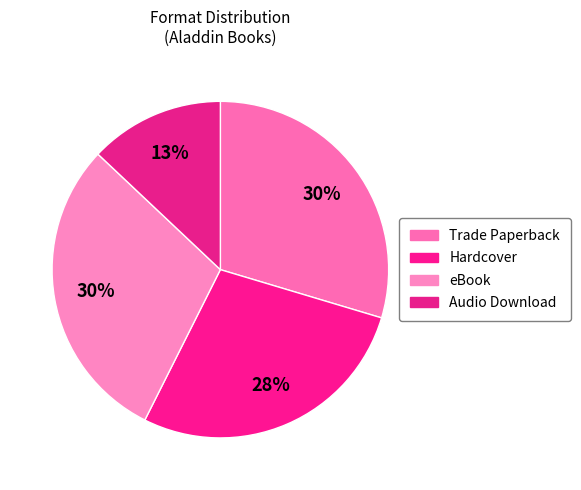

Rank the categories by value from highest to lowest.

Trade Paperback, eBook, Hardcover, Audio Download